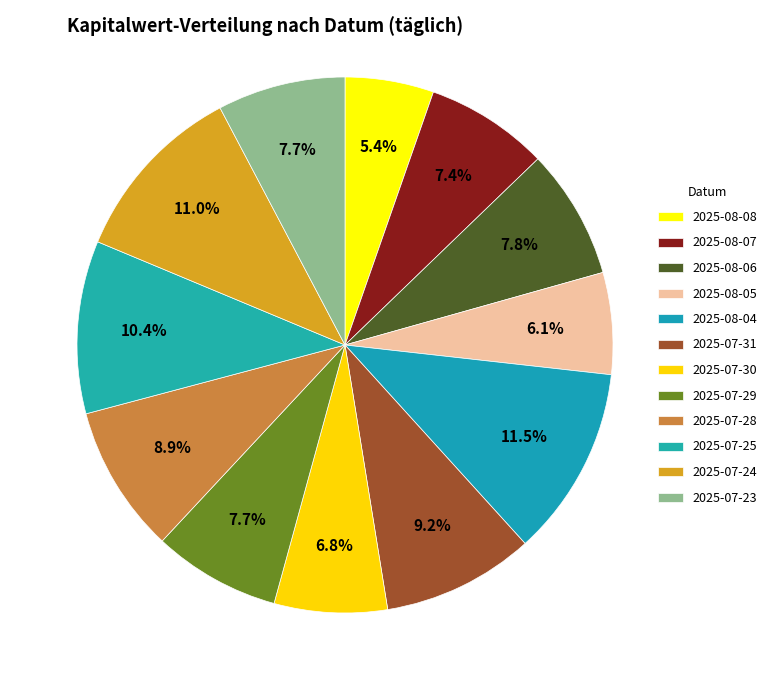

How many slices are in this pie chart?

12